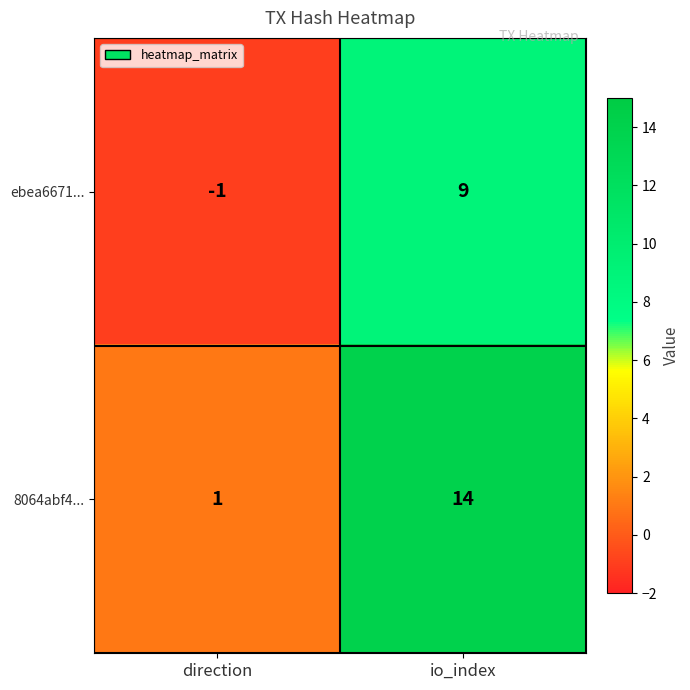

Where is ebea6671... nearest to the value 4?

direction